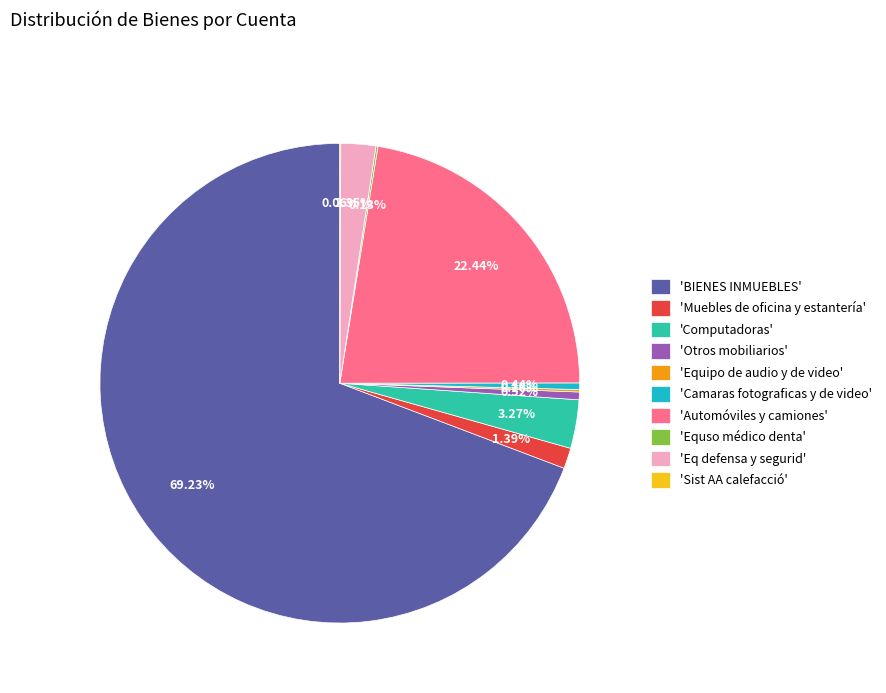

Is the sum of 'Camaras fotograficas y de video' and 'BIENES INMUEBLES' greater than half?

Yes